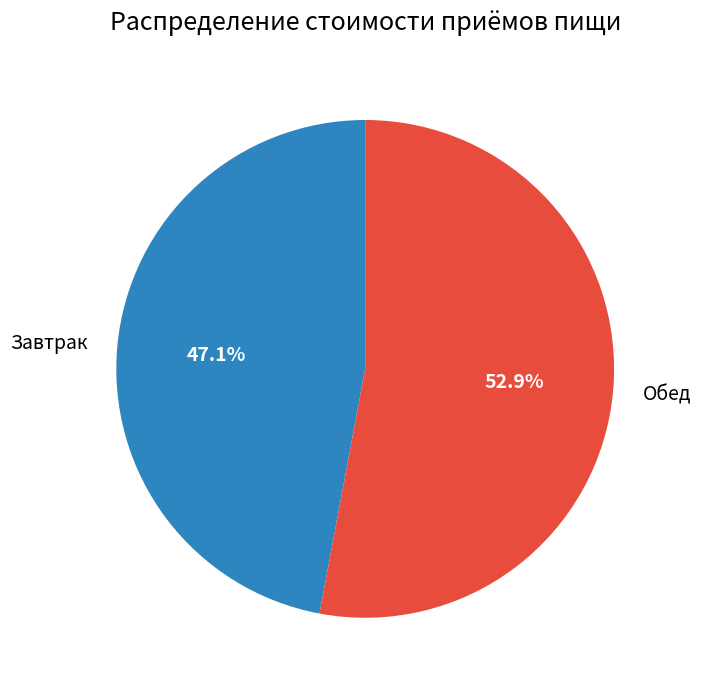

Which slice is the smallest?

Завтрак